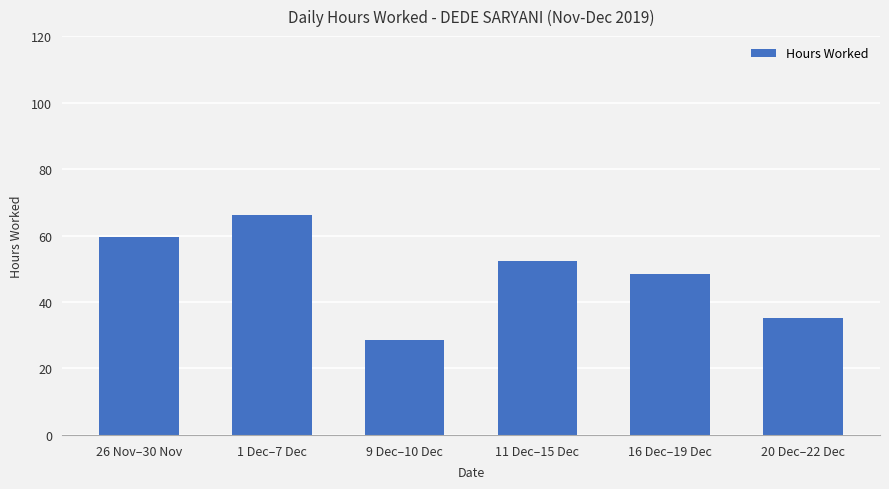

How many values exceed 52?

3